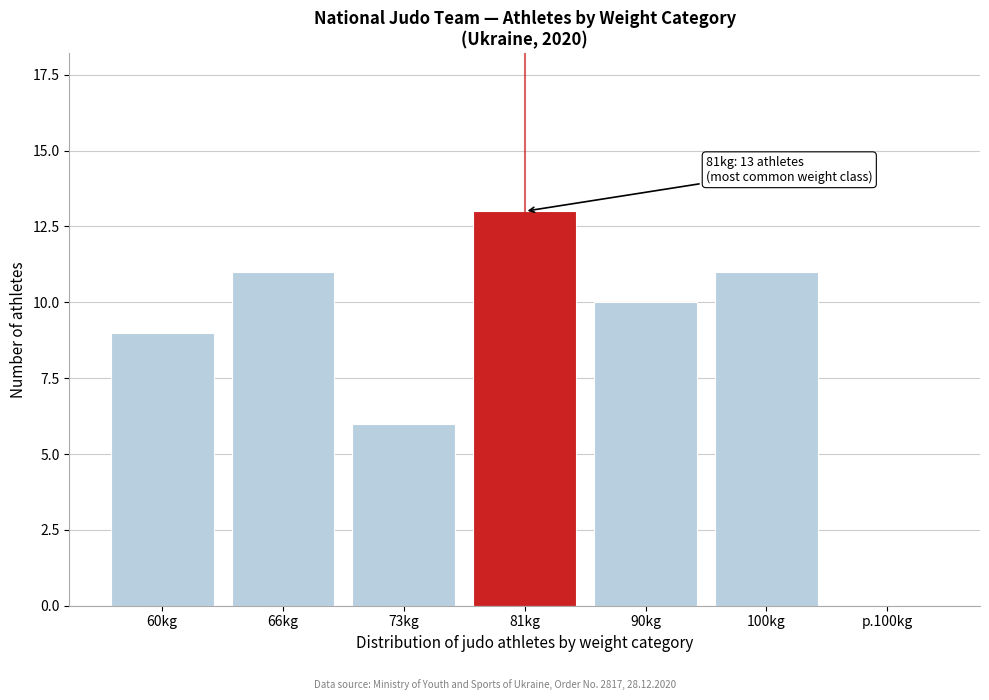

Reading right to left, transcribe all the data shown in this chart.

p.100kg=0	100kg=11	90kg=10	81kg=13	73kg=6	66kg=11	60kg=9